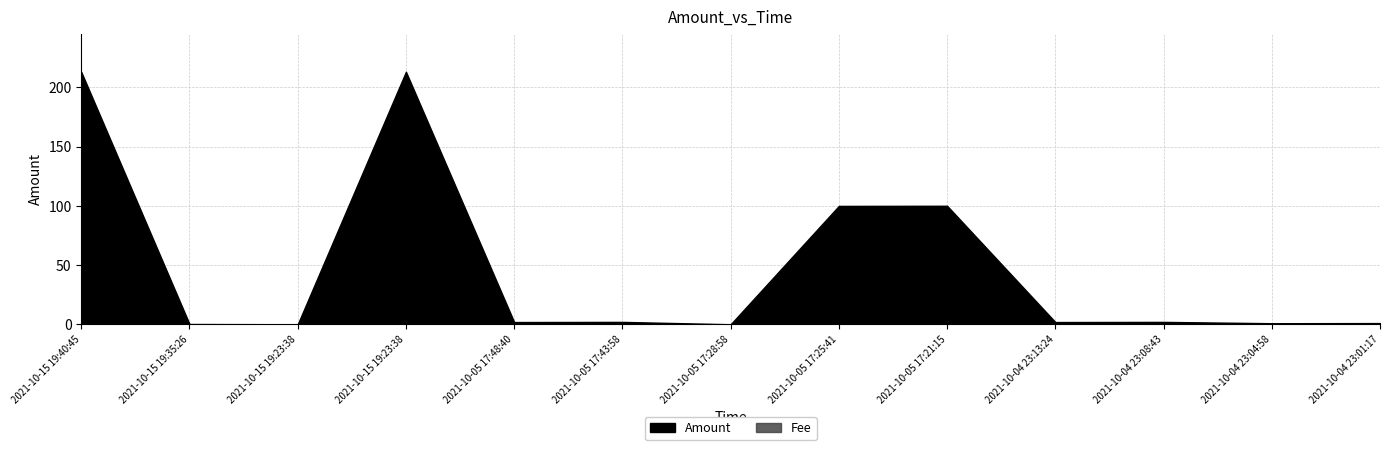

Where is Fee nearest to the value 0?

2021-10-15 19:40:45